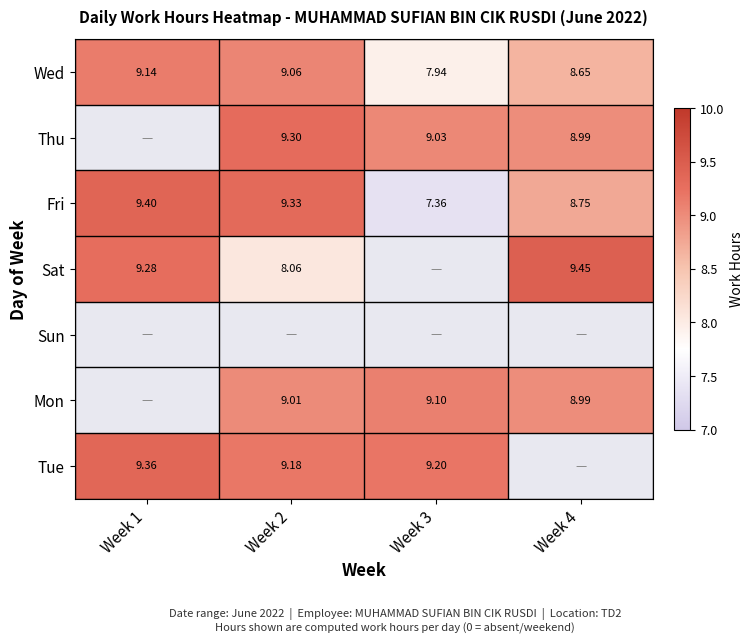

How many values in the Fri series are below 9?

2